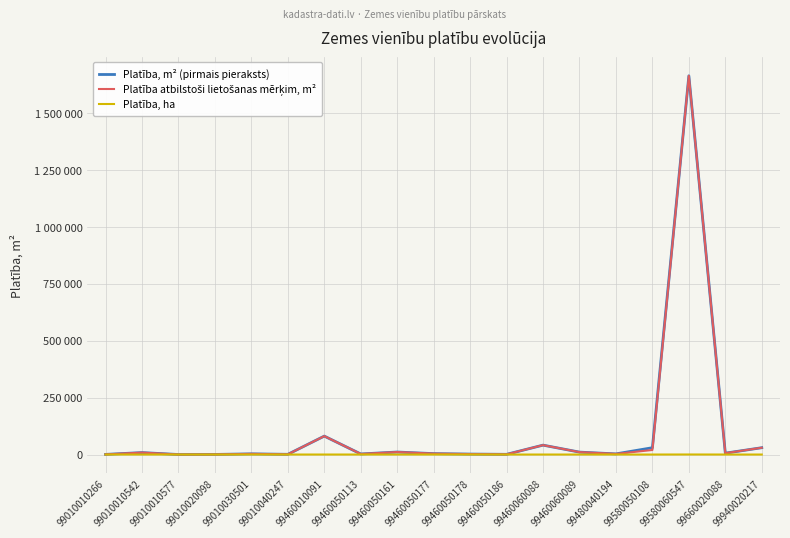

Between 99010010542 and 99460050113, which series saw the biggest shift?

Platība, m² (pirmais pieraksts)